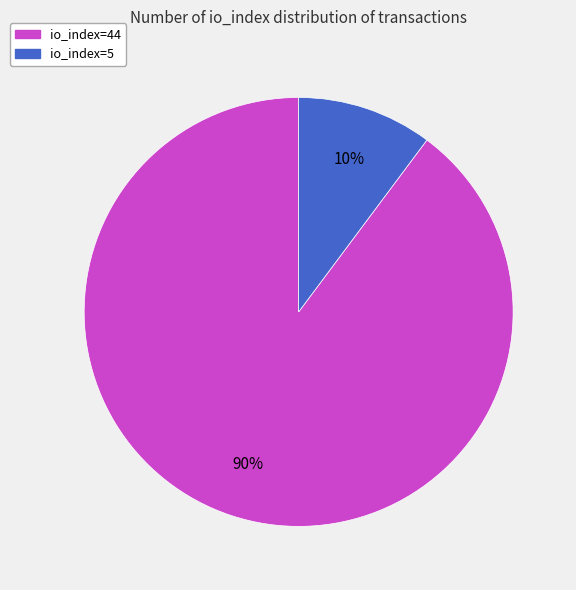

To the nearest percent, what is the difference between the largest and smallest slice percentages?

80%